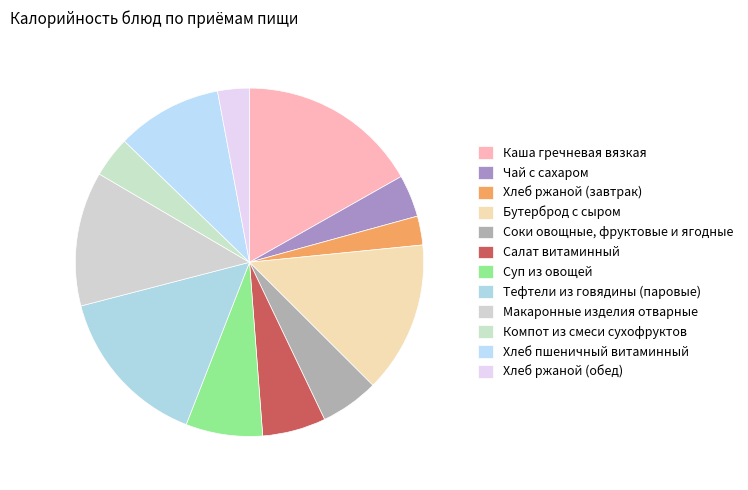

What is the ratio of the value at Суп из овощей to the value at Соки овощные, фруктовые и ягодные?

1.3